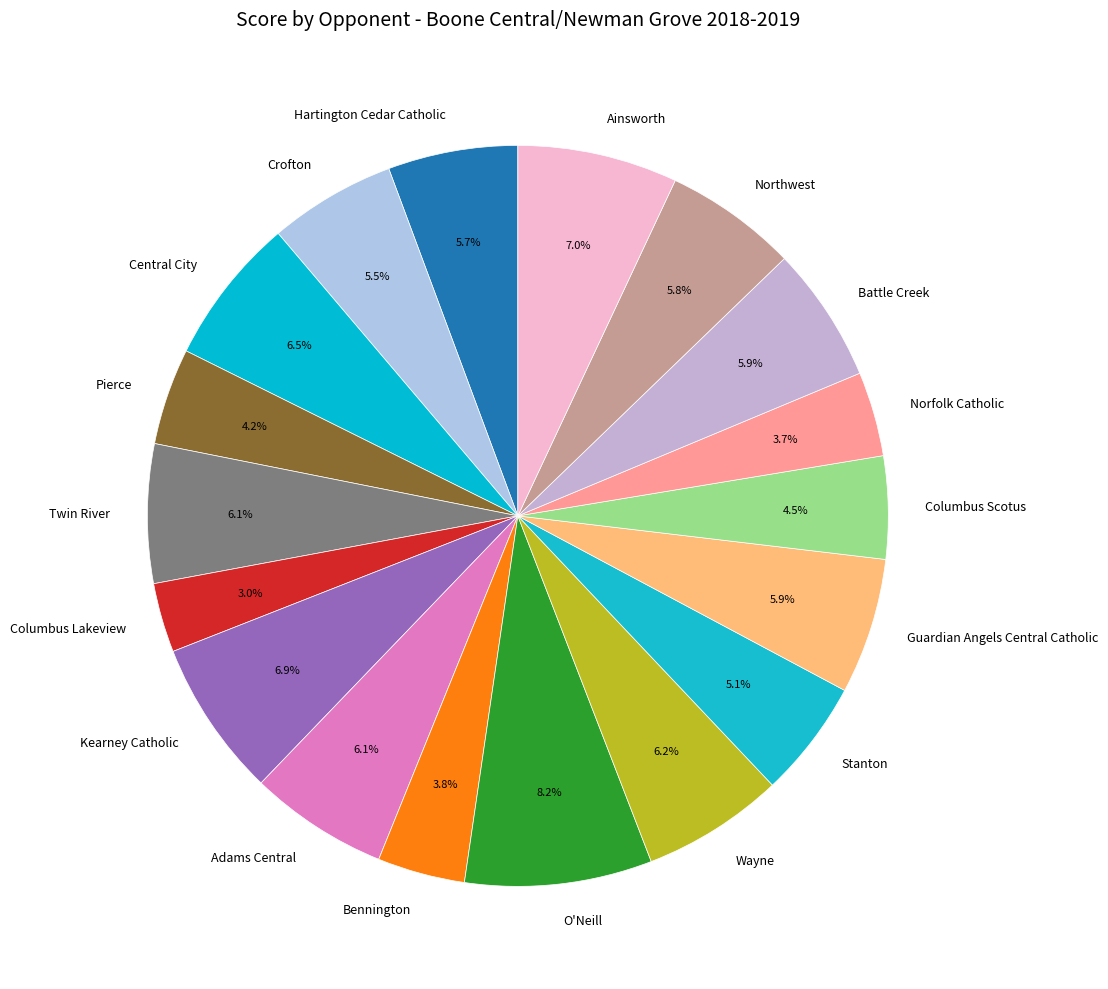

To the nearest percent, what is the combined percentage of Ainsworth and Pierce?

11%